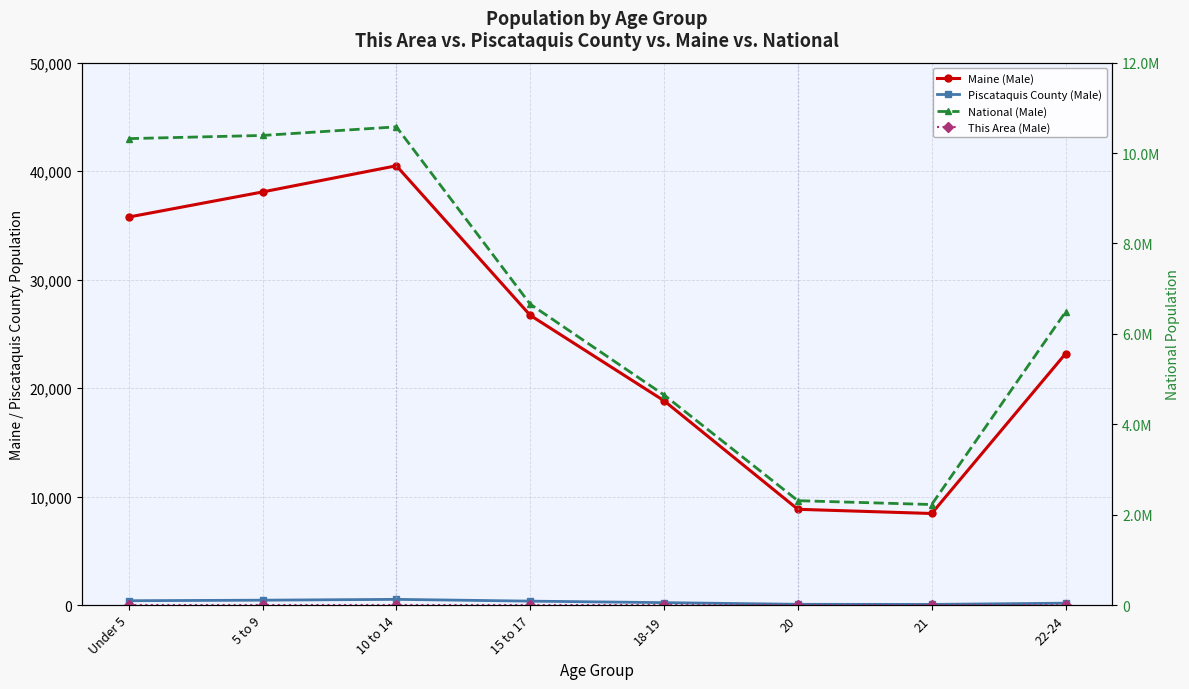

What is the value of the National (Male) point at the 4th from the left?

6656209